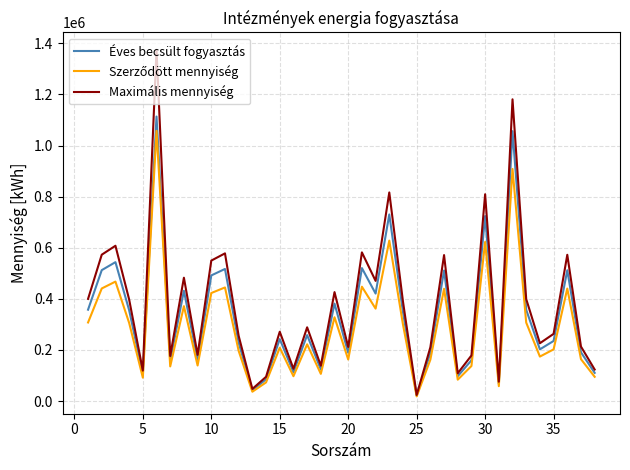

What is the difference between the second highest and second lowest values in the Maximális mennyiség series?

1133559.2